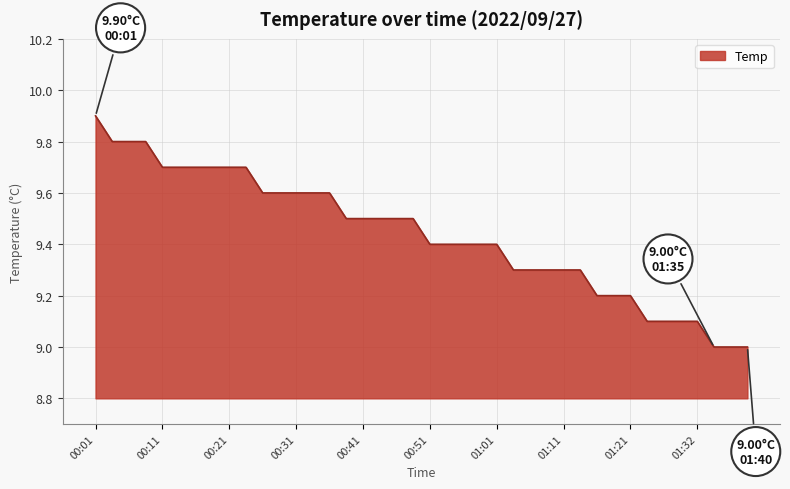

What is the maximum value shown in the chart?

9.9